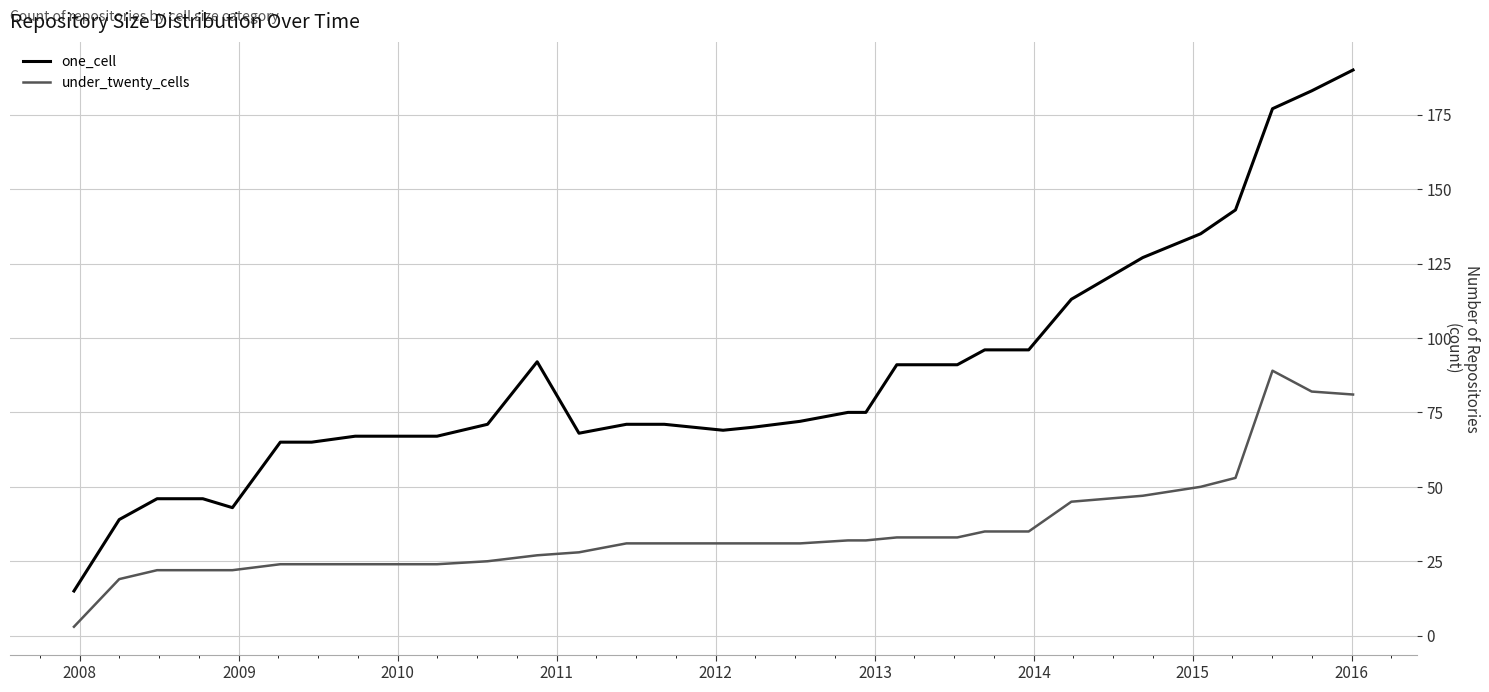

List the series in order of their overall mean, lowest first.

under_twenty_cells, one_cell